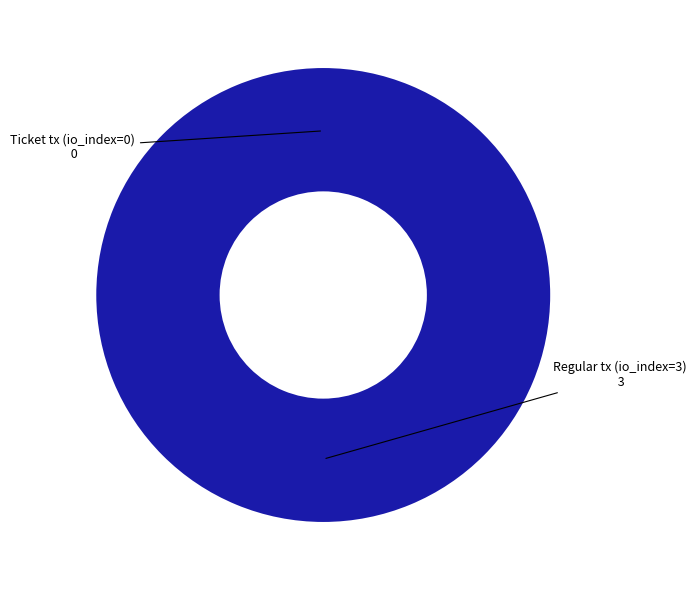

Does Ticket tx (io_index=0) represent more than half of the total?

No